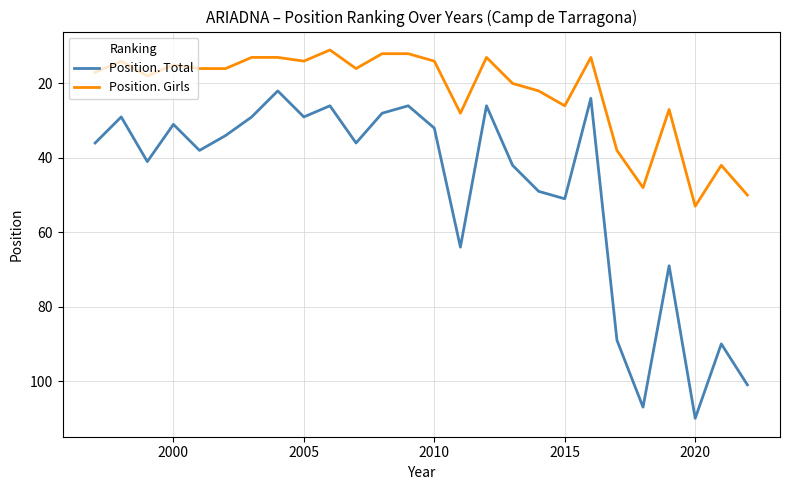

List the series in order of their peak value, highest first.

Position. Total, Position. Girls